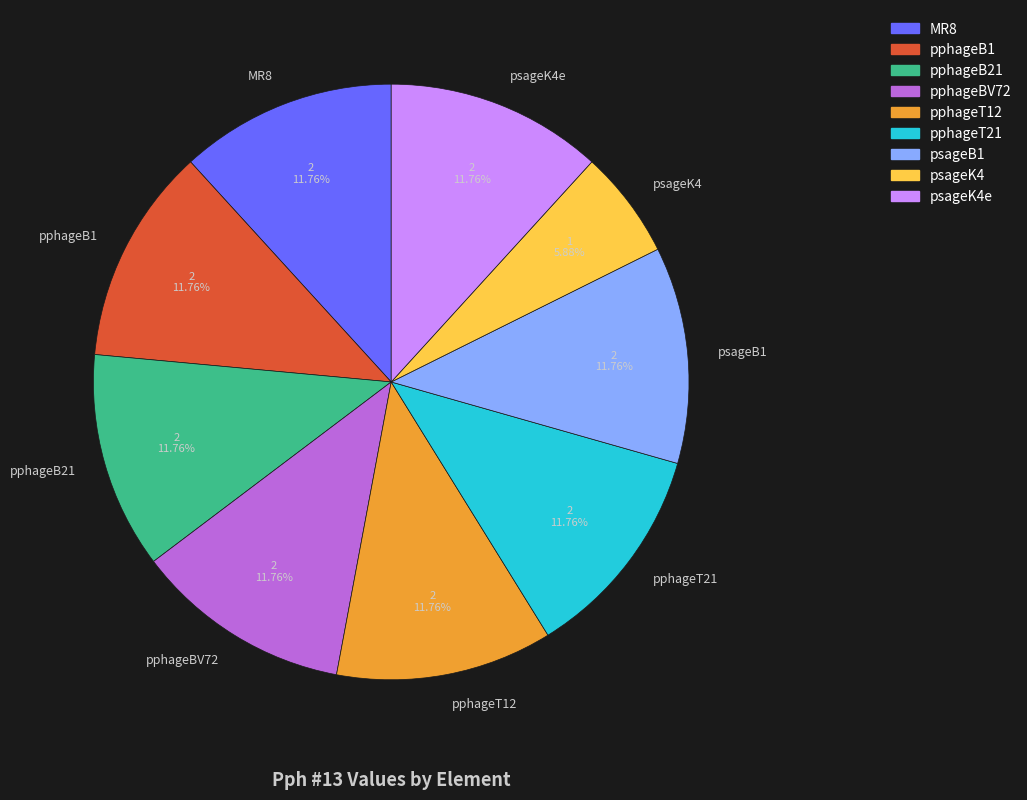

Does any single category account for the majority?

No